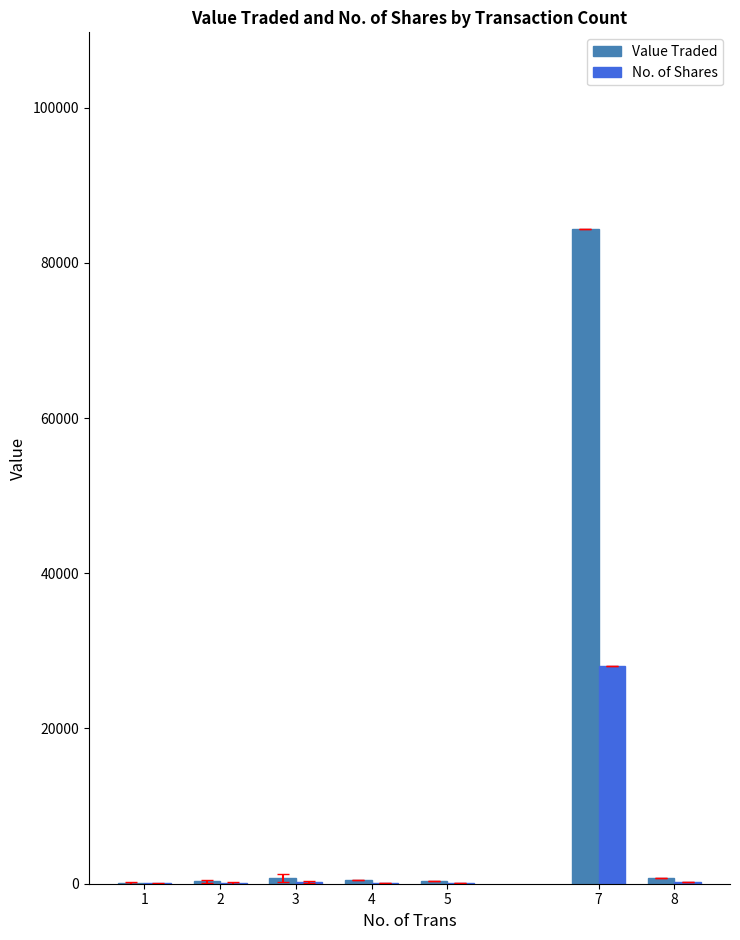

Are the bars grouped side by side (vs. stacked)?

Yes